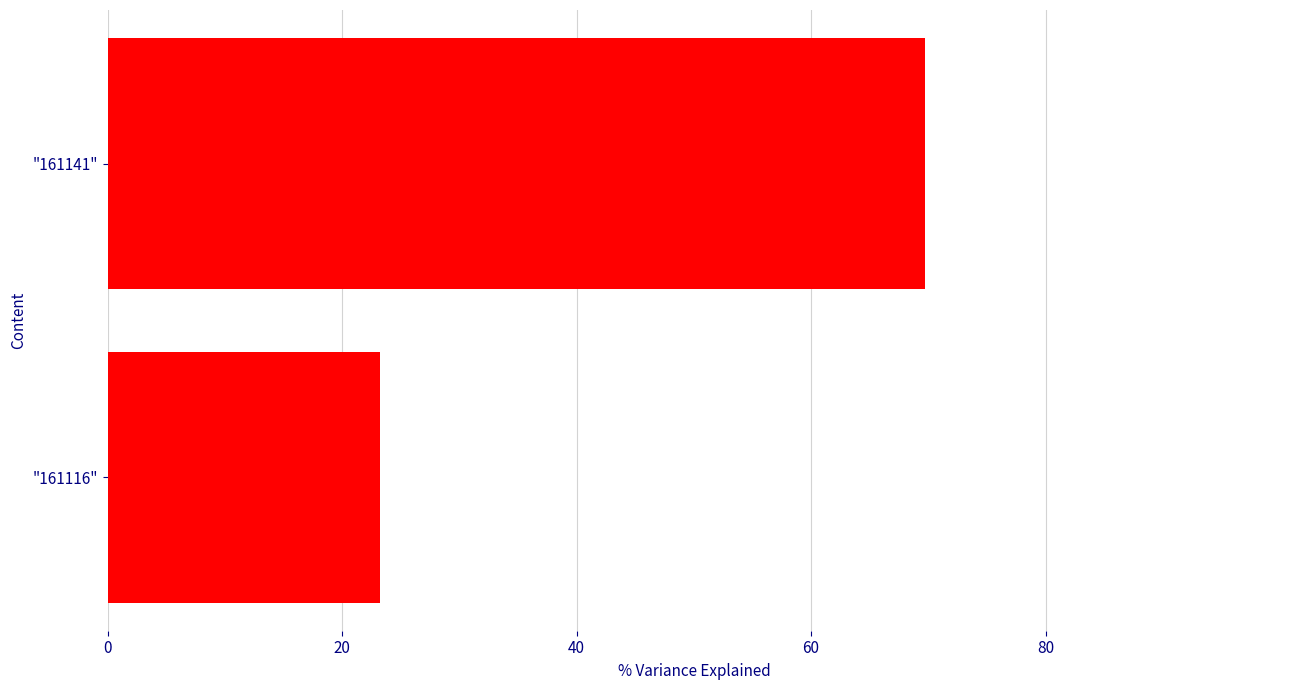

Which has a higher value, "161141" or "161116"?

"161141"